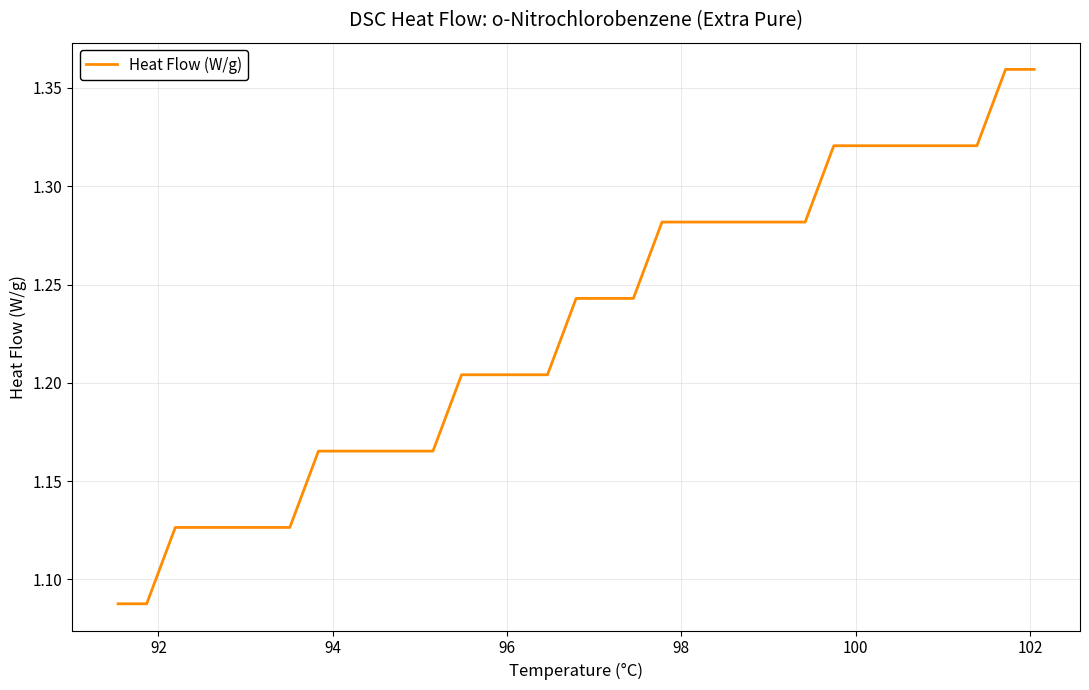

How many lines are shown in the chart?

1